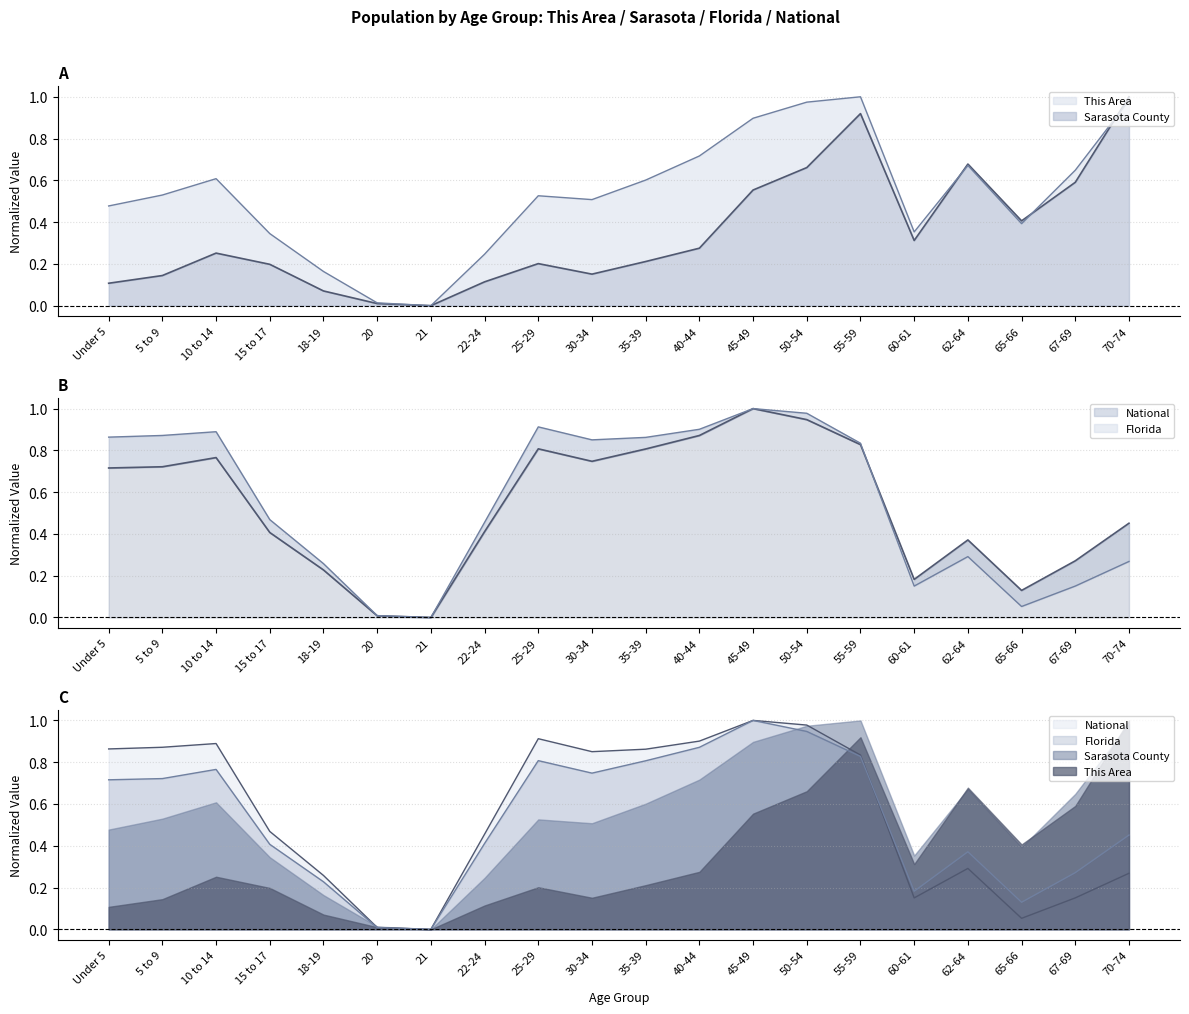

Which category has the lowest value in the National series?

21